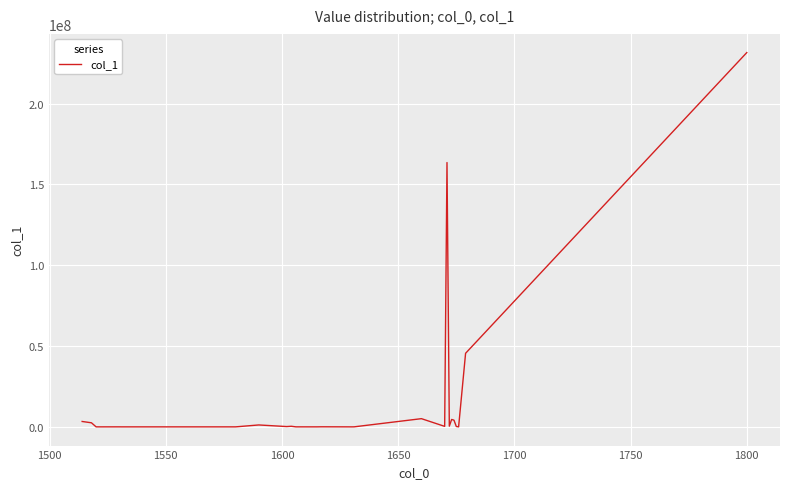

What is the maximum value shown in the chart?

231509255.9